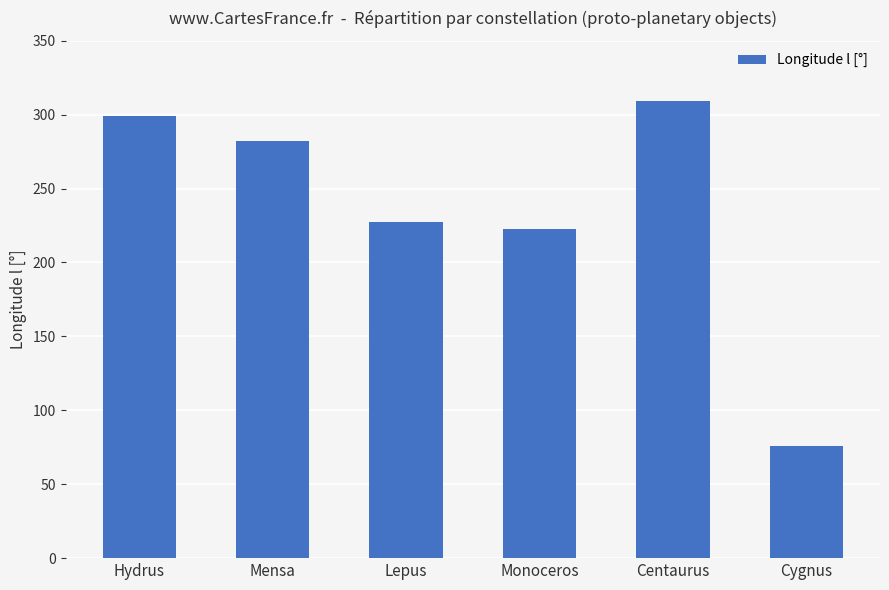

What is the minimum value shown in the chart?

75.9